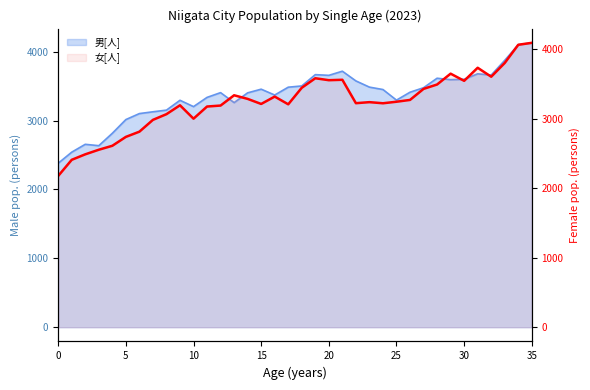

At which label does the data first exceed 3246?

13